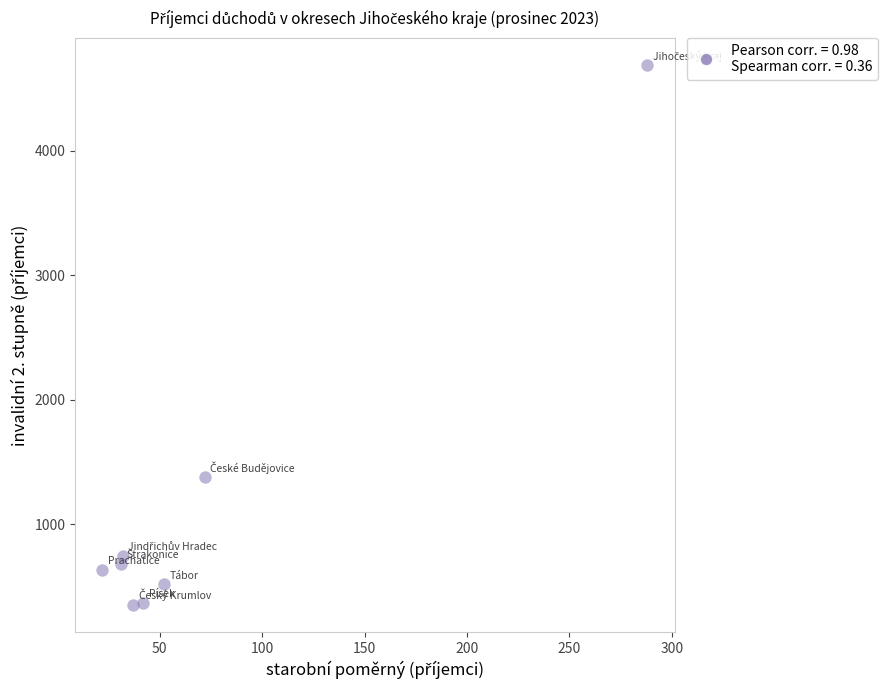

What Y value in the scatter plot is closest to 2519?

1376